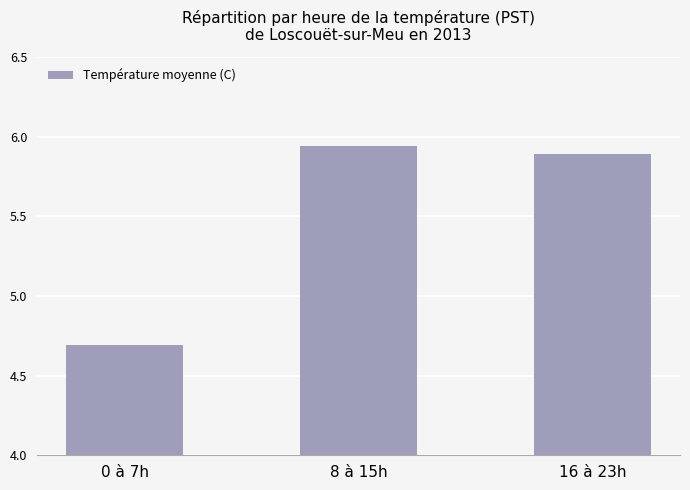

At which label is the value closest to 5?

0 à 7h